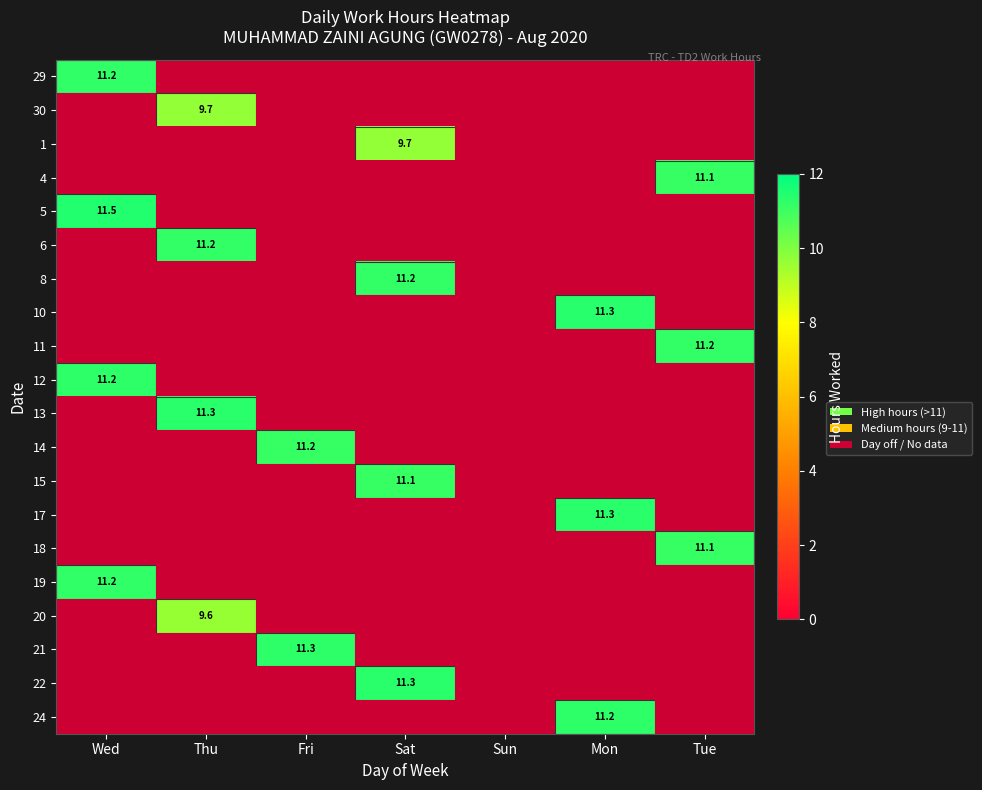

How many values in the 15 series exceed 0?

1